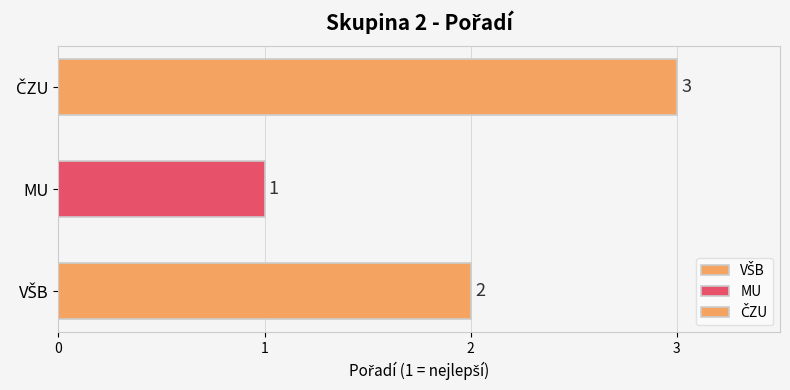

Count the number of values greater than 2.

1